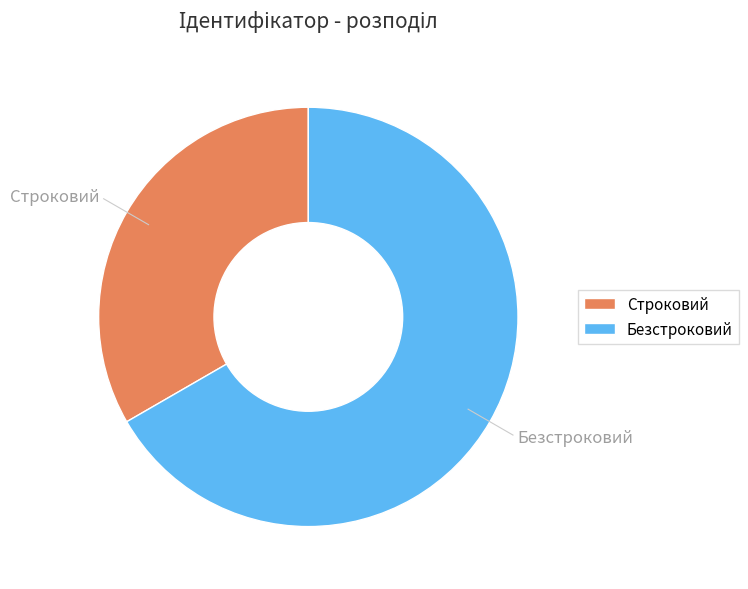

To the nearest percent, what is the difference between the Строковий and Безстроковий slice percentages?

33%